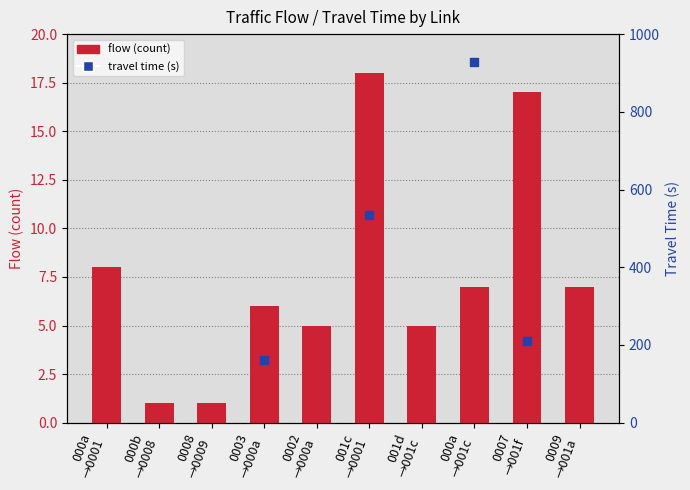

Which series contains the lowest Y value?

flow (count)